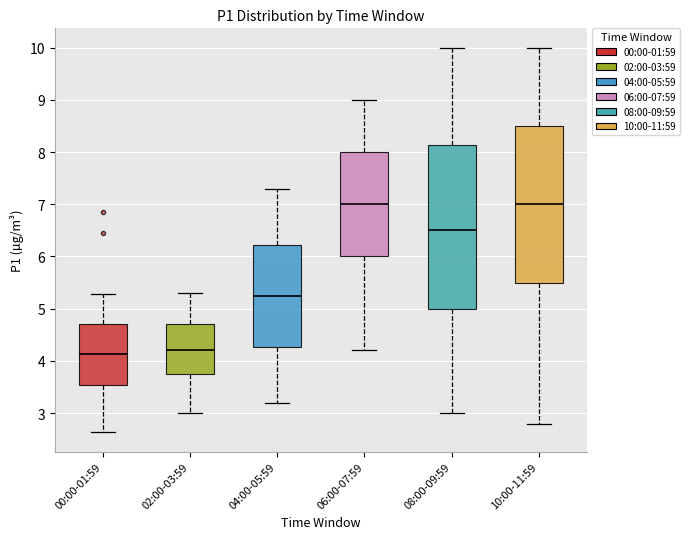

Reading left to right, read every box against the y-axis: the position of its median line, the range the box covers, and the ends of its whiskers. The values are not printed on the chart, so give them approximately, as read against the axis.

00:00-01:59: median 4.1, box 3.5 to 4.7, whiskers 2.6 to 5.3
02:00-03:59: median 4.2, box 3.8 to 4.7, whiskers 3.0 to 5.3
04:00-05:59: median 5.3, box 4.3 to 6.2, whiskers 3.2 to 7.3
06:00-07:59: median 7.0, box 6.0 to 8.0, whiskers 4.2 to 9.0
08:00-09:59: median 6.5, box 5.0 to 8.1, whiskers 3.0 to 10.0
10:00-11:59: median 7.0, box 5.5 to 8.5, whiskers 2.8 to 10.0